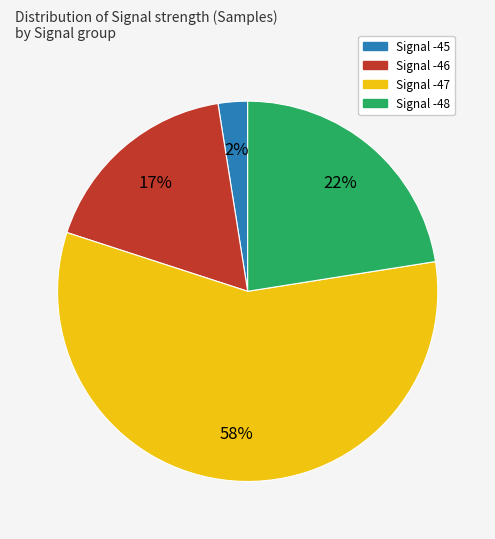

Does any single category account for the majority?

Yes